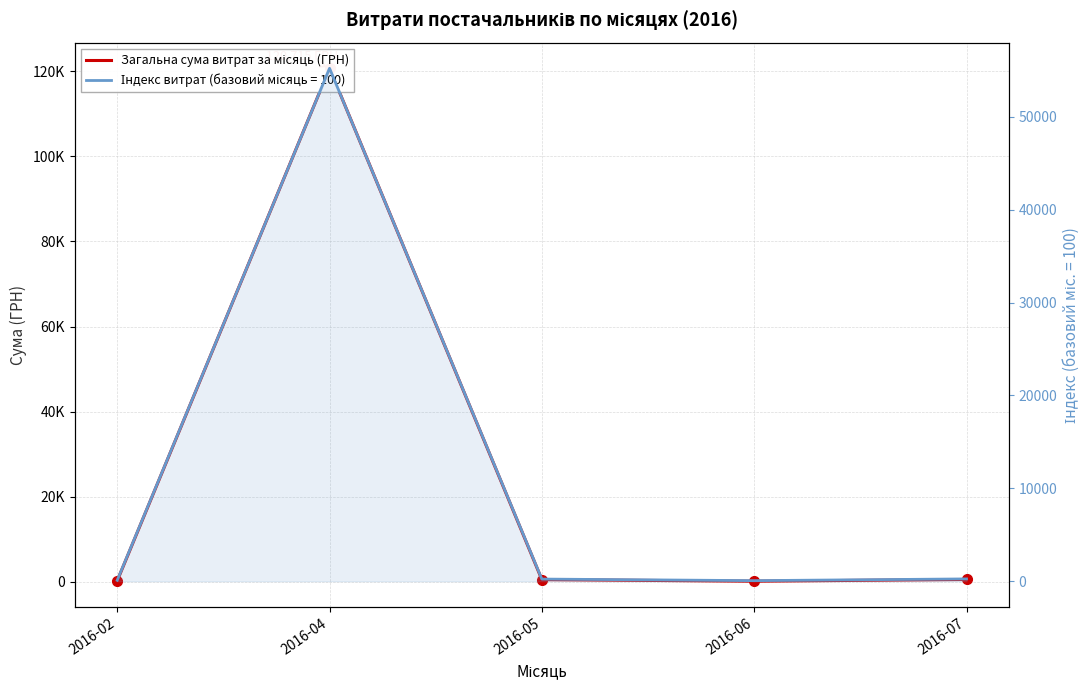

How many points are higher than both their immediate neighbors (excluding endpoints)?

1